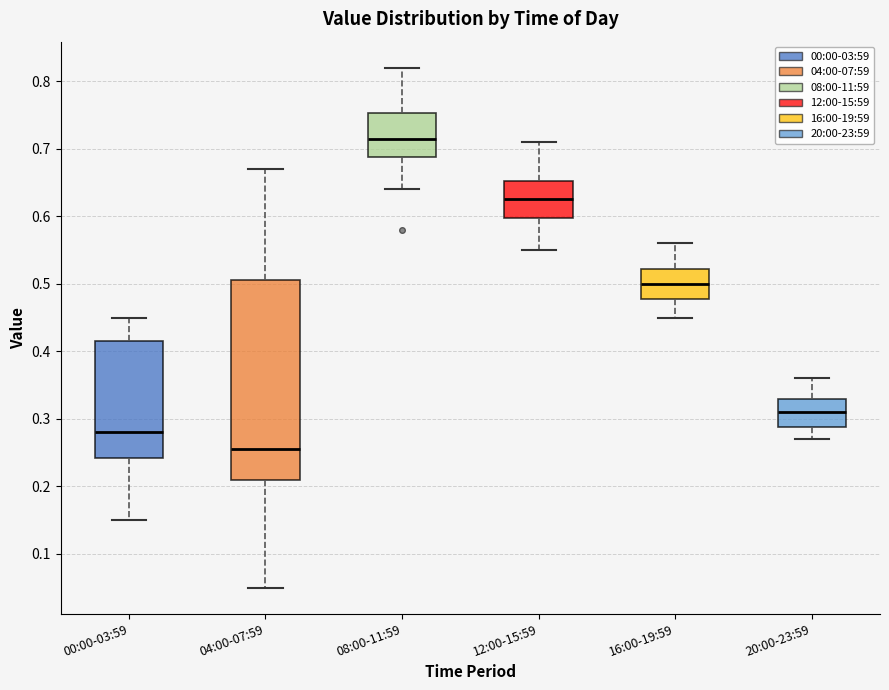

Reading left to right, transcribe this box plot: for each box, give where its median line is, the range the box spans, and where its two whiskers end, as read against the y-axis. The values are not printed on the chart, so give them approximately, as read against the axis.

00:00-03:59: median 0.28, box 0.24 to 0.42, whiskers 0.15 to 0.45
04:00-07:59: median 0.26, box 0.21 to 0.51, whiskers 0.05 to 0.67
08:00-11:59: median 0.72, box 0.69 to 0.75, whiskers 0.64 to 0.82
12:00-15:59: median 0.63, box 0.60 to 0.65, whiskers 0.55 to 0.71
16:00-19:59: median 0.50, box 0.48 to 0.52, whiskers 0.45 to 0.56
20:00-23:59: median 0.31, box 0.29 to 0.33, whiskers 0.27 to 0.36